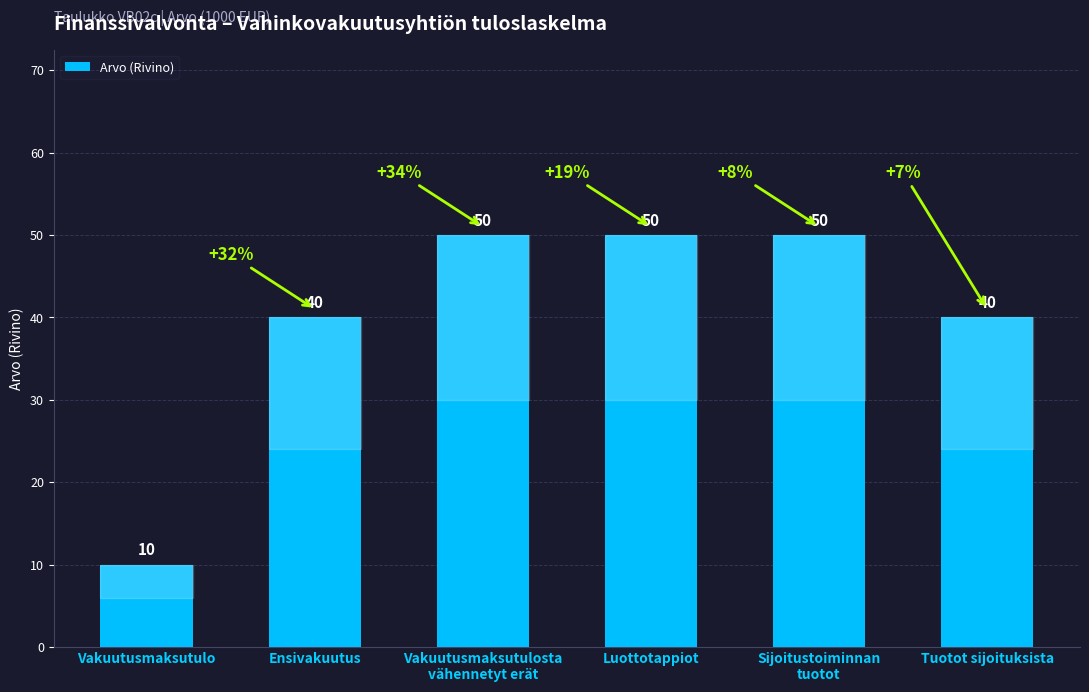

The chart shows a value of 55 at Ensivakuutus. True or false?

False